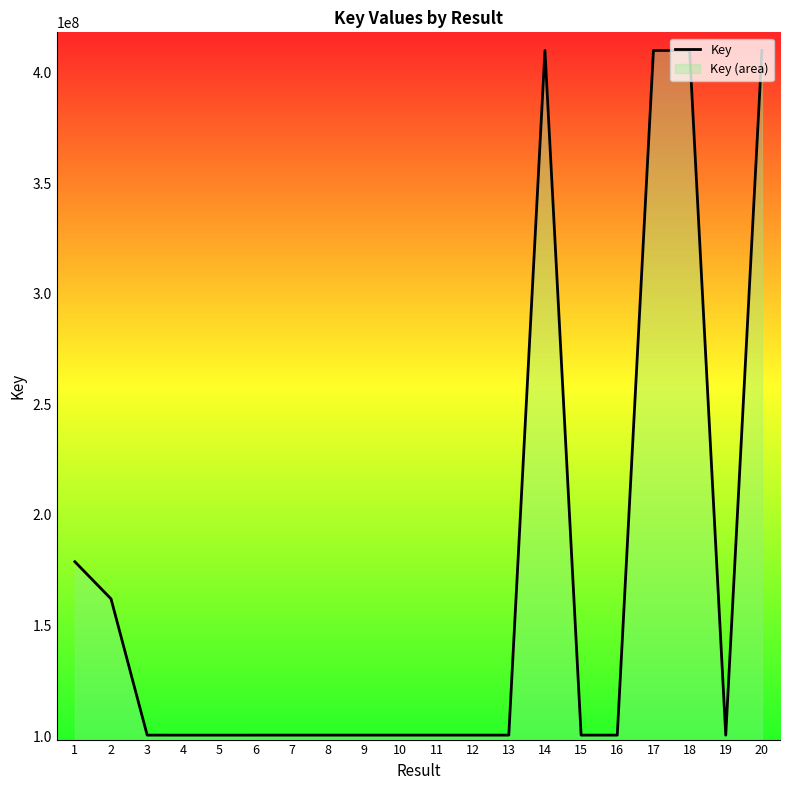

List the labels in order of value, largest first.

14, 20, 17, 18, 1, 2, 13, 16, 9, 7, 12, 3, 10, 19, 5, 11, 8, 6, 15, 4